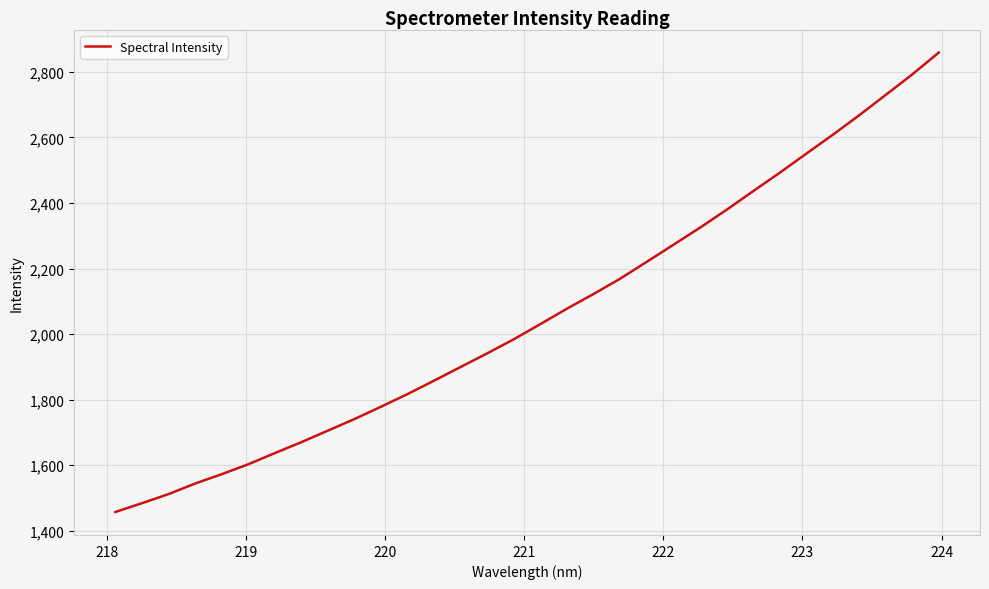

What is the smallest value displayed?

1457.1